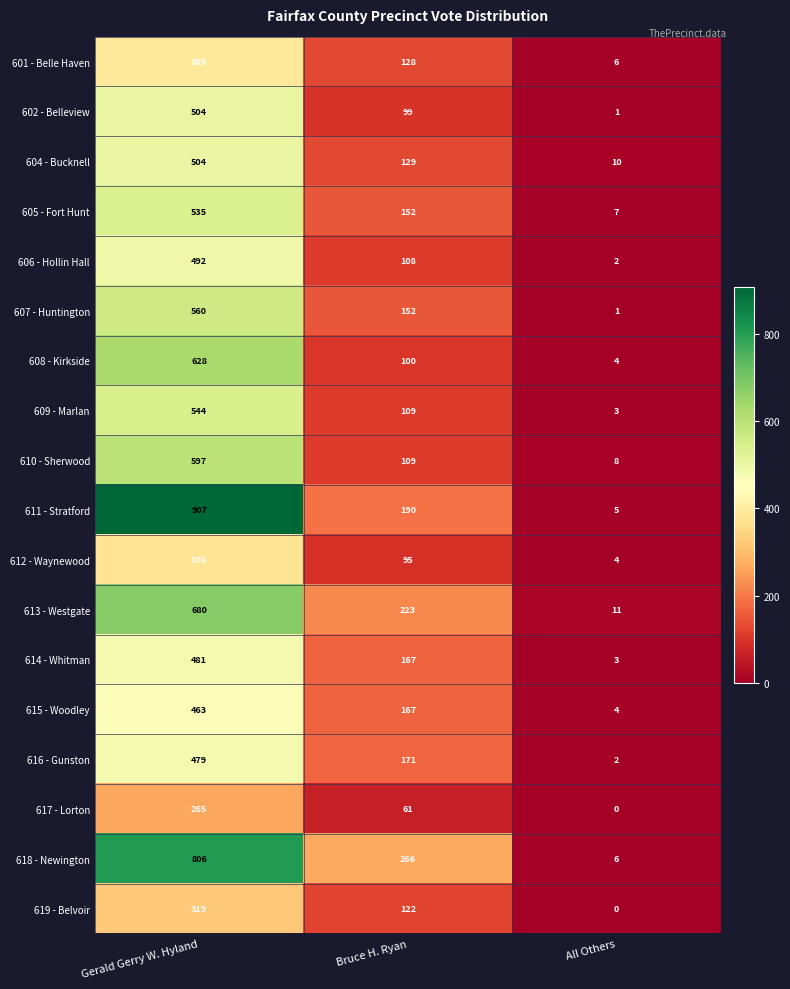

List the labels in order of 605 - Fort Hunt value, largest first.

Gerald Gerry W. Hyland, Bruce H. Ryan, All Others